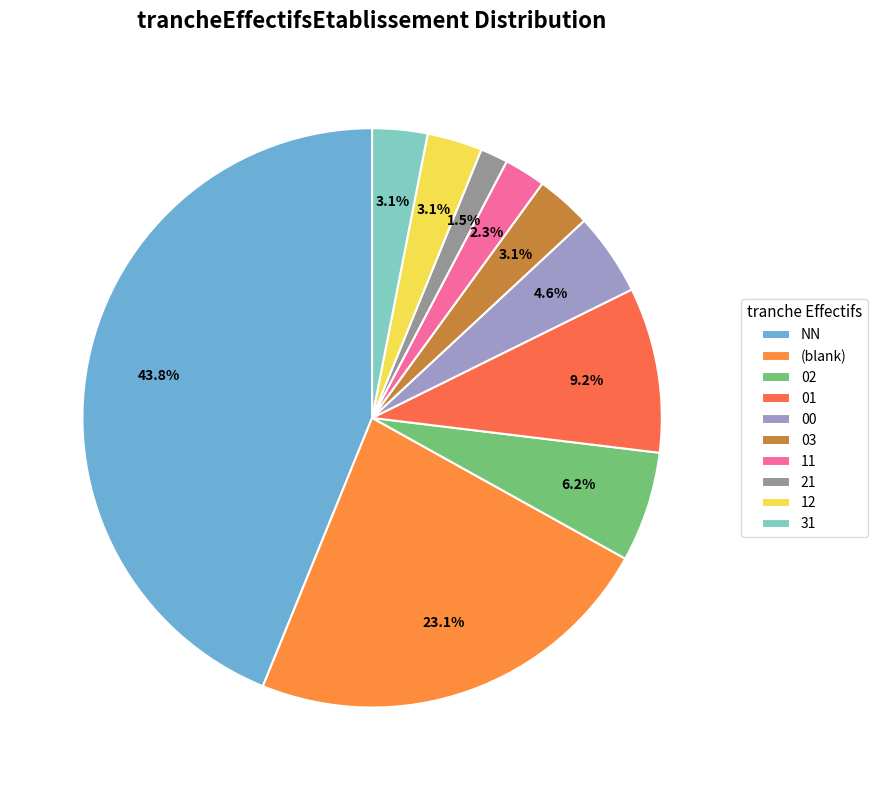

Is 01 the majority of the pie?

No